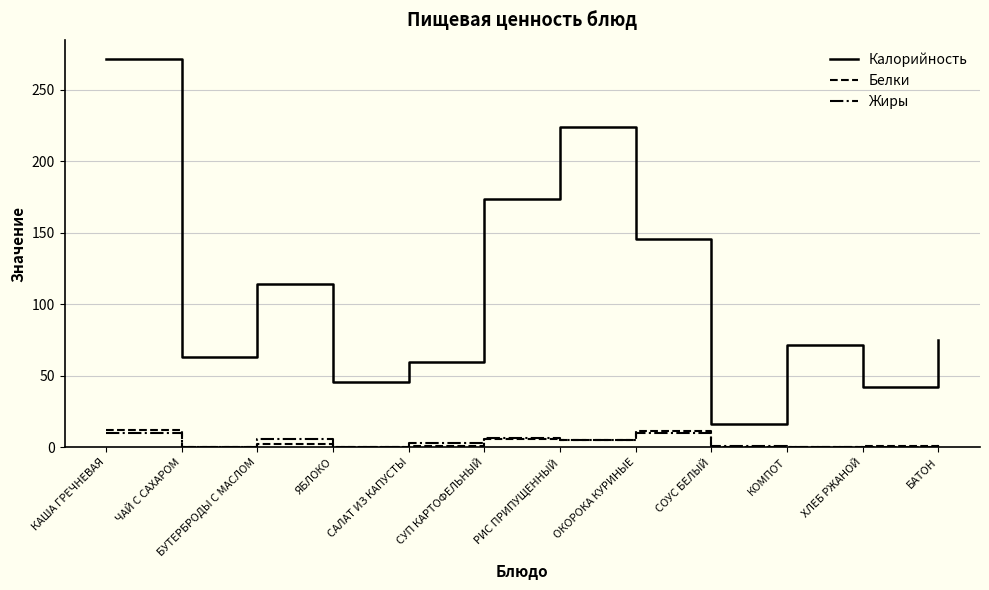

At how many categories does at least one series exceed 239?

1